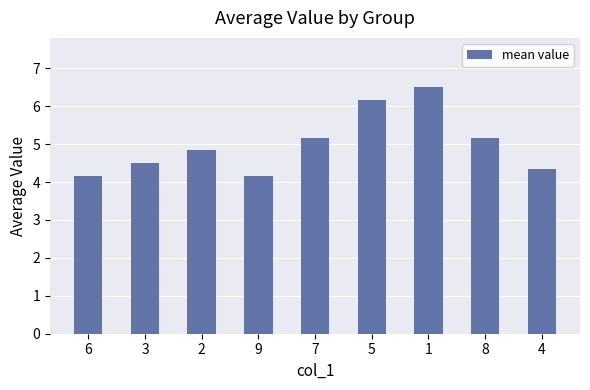

The value at 9 is 6.6. True or false?

False